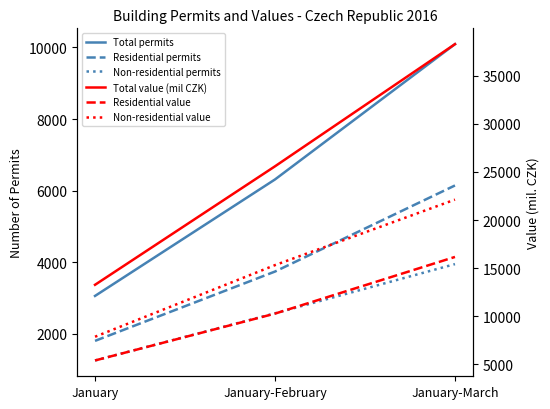

At which category does the chart reach its minimum across all series?

January